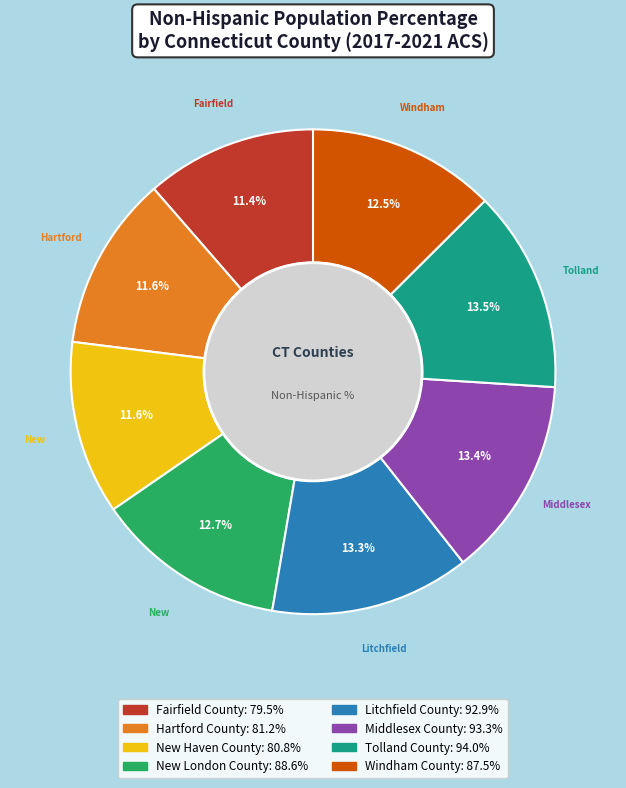

Is there a majority slice in this chart?

No